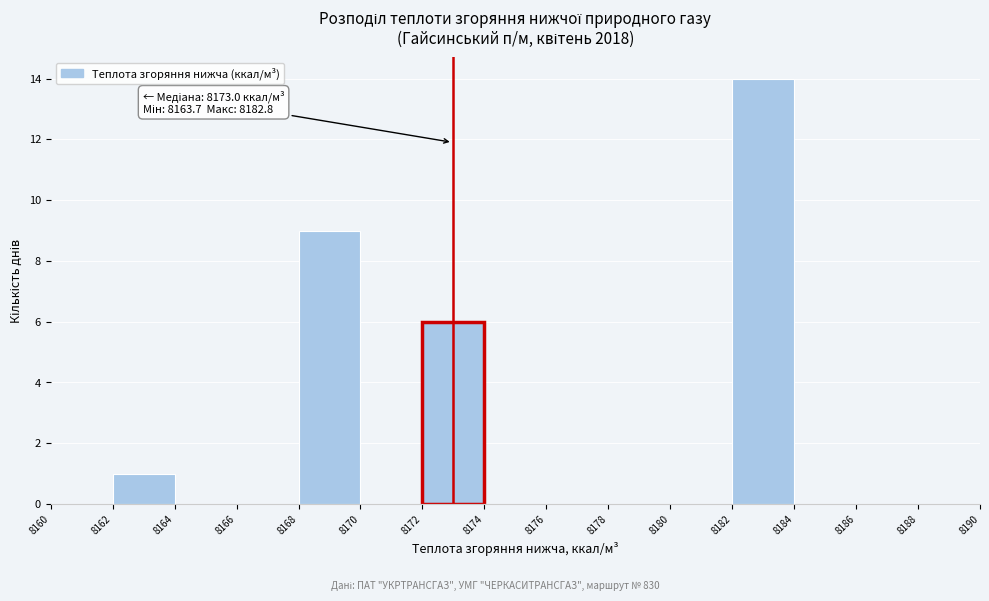

Over which range of the x-axis is the bar tallest?

8182 to 8184